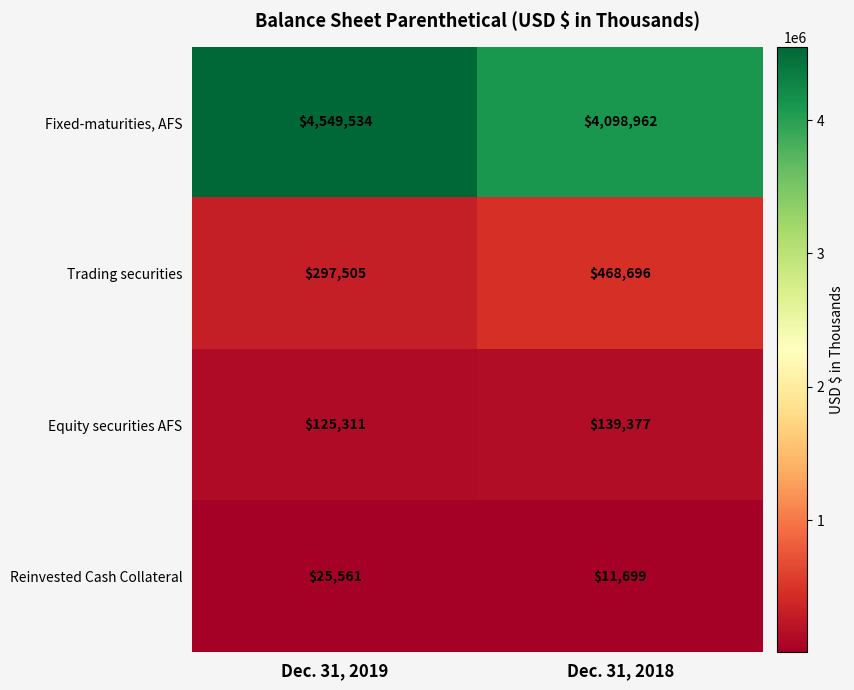

The Trading securities series shows 761144 at Dec. 31, 2018. True or false?

False